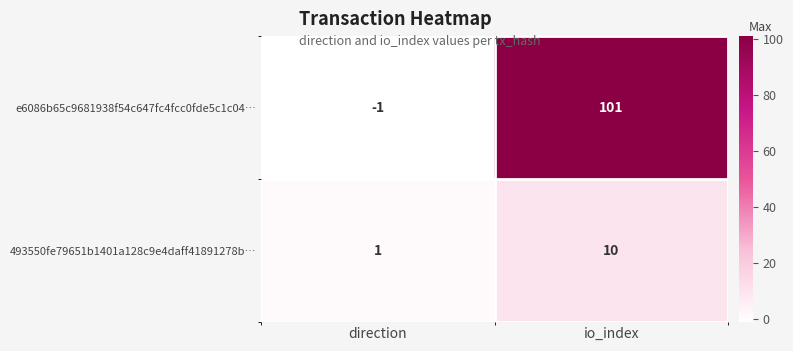

The e6086b65c9681938f54c647fc4fcc0fde5c1c04… series shows -2 at direction. True or false?

False